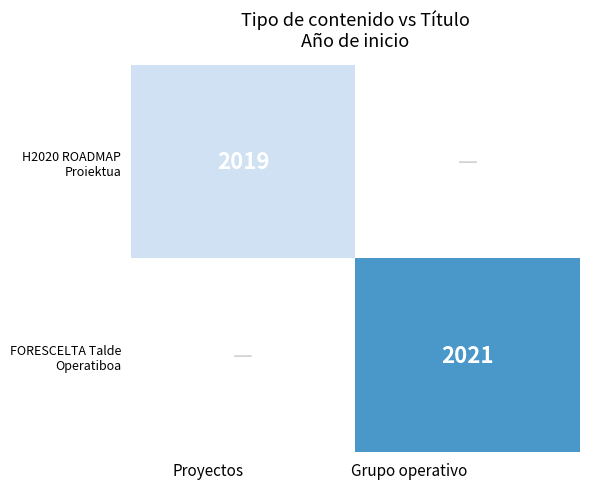

True or false: FORESCELTA Talde Operatiboa has a value of 3530 at Grupo operativo.

False